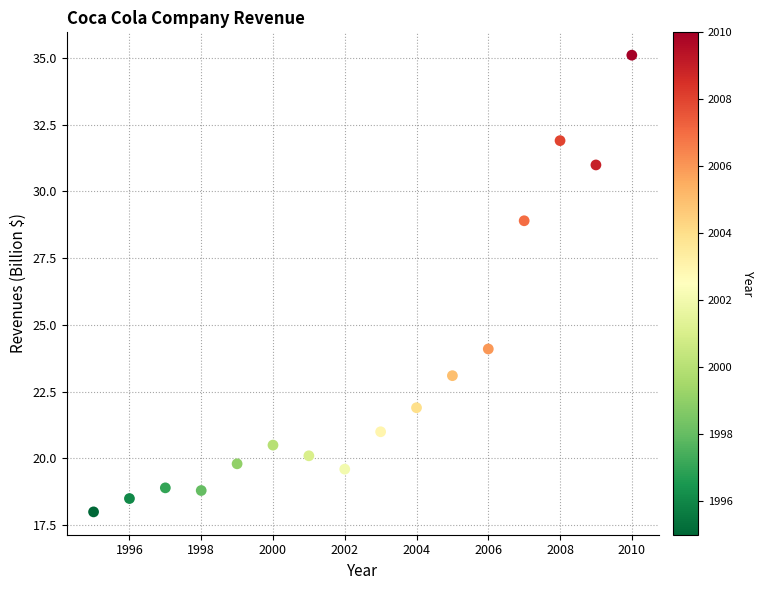

What is the range of Y values (max minus min)?

17.1